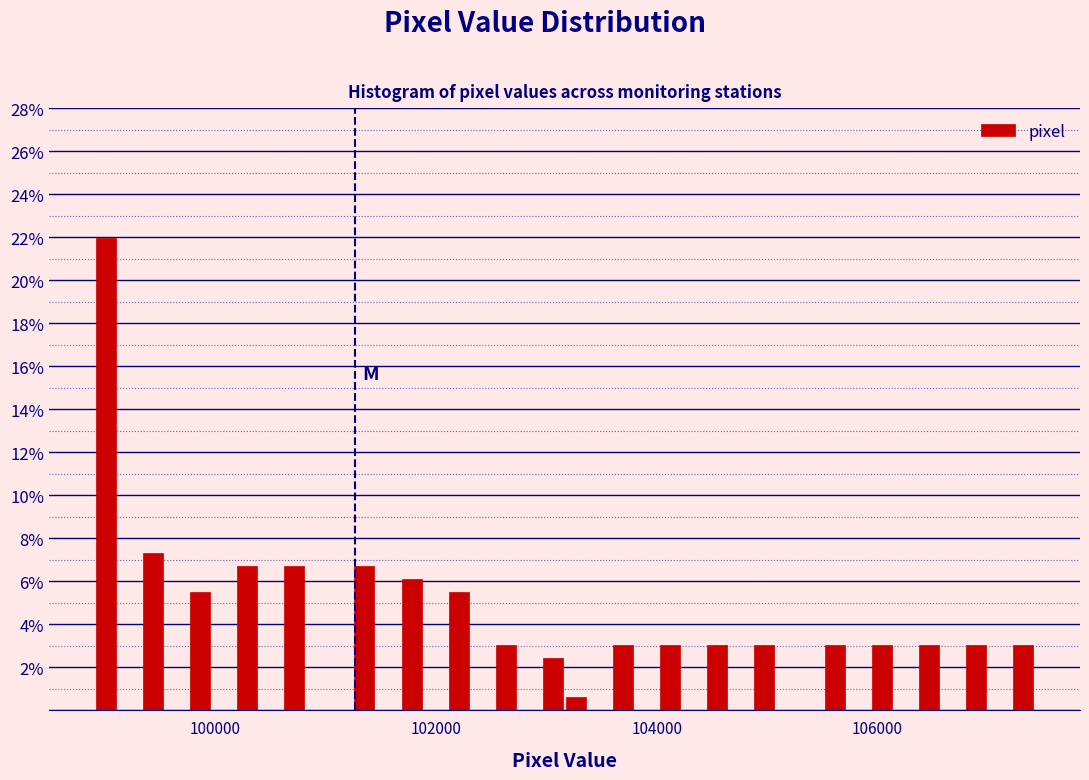

Read against the x-axis, roughly where is the centre of the tallest bar?

99000